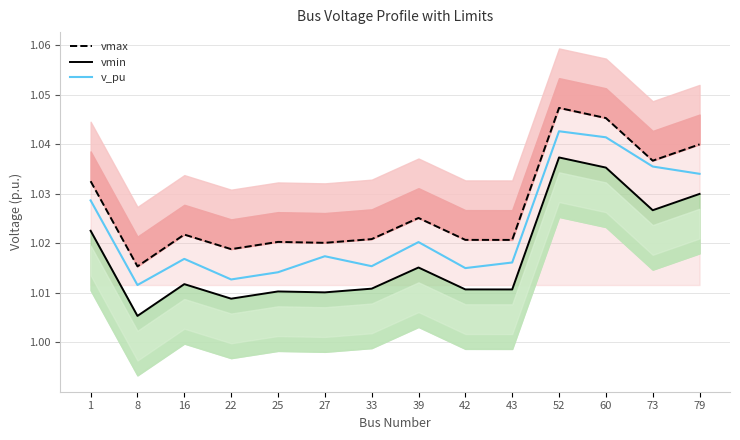

Which series changed the most between 39 and 43?

vmax